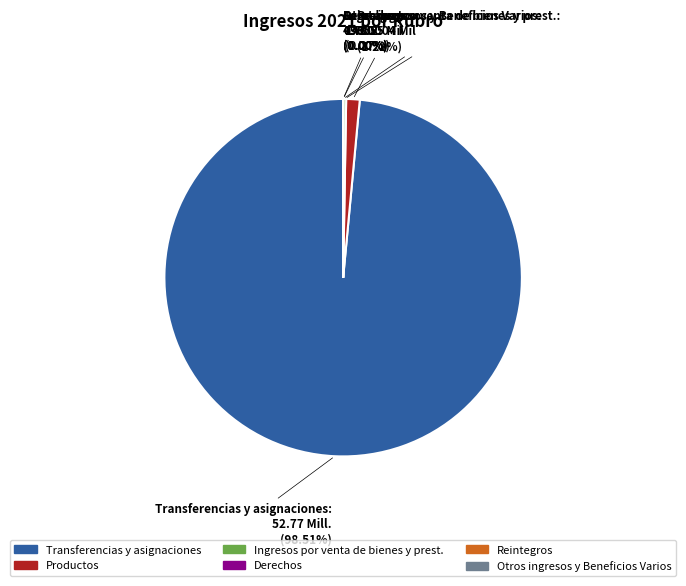

Is it true that Derechos is 1% of the pie?

False